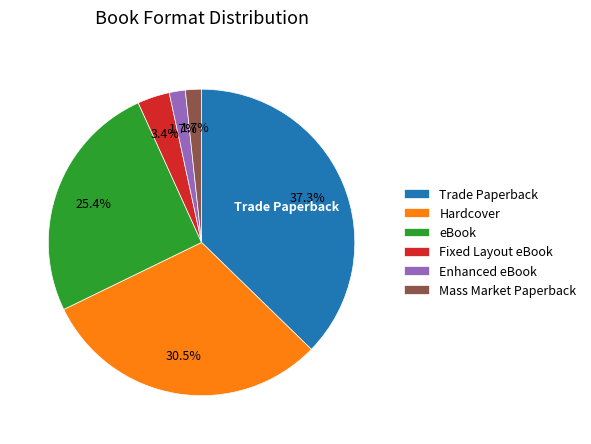

To the nearest percent, what portion does Fixed Layout eBook represent?

3%